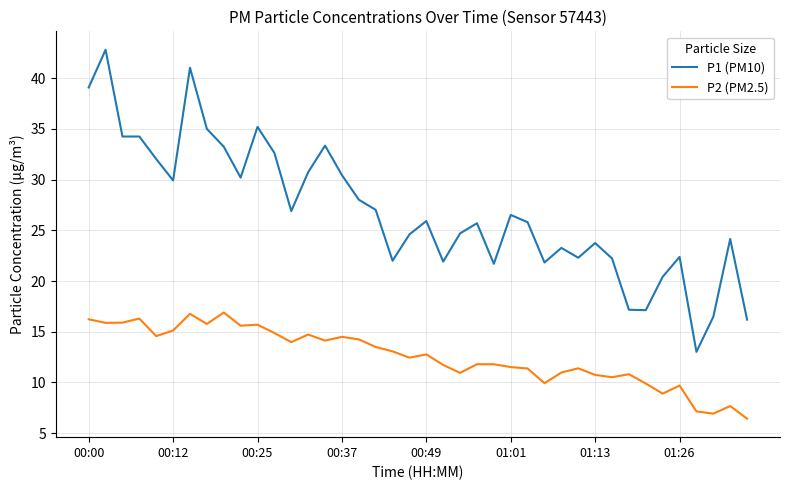

List the series in order of their overall mean, lowest first.

P2 (PM2.5), P1 (PM10)